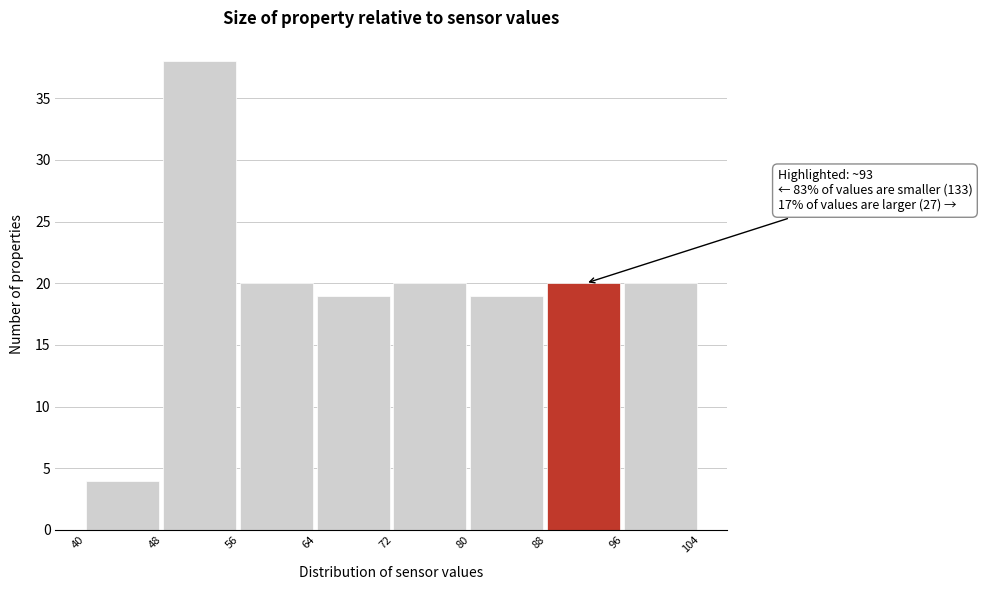

Which range on the x-axis has the tallest bar?

48 to 56